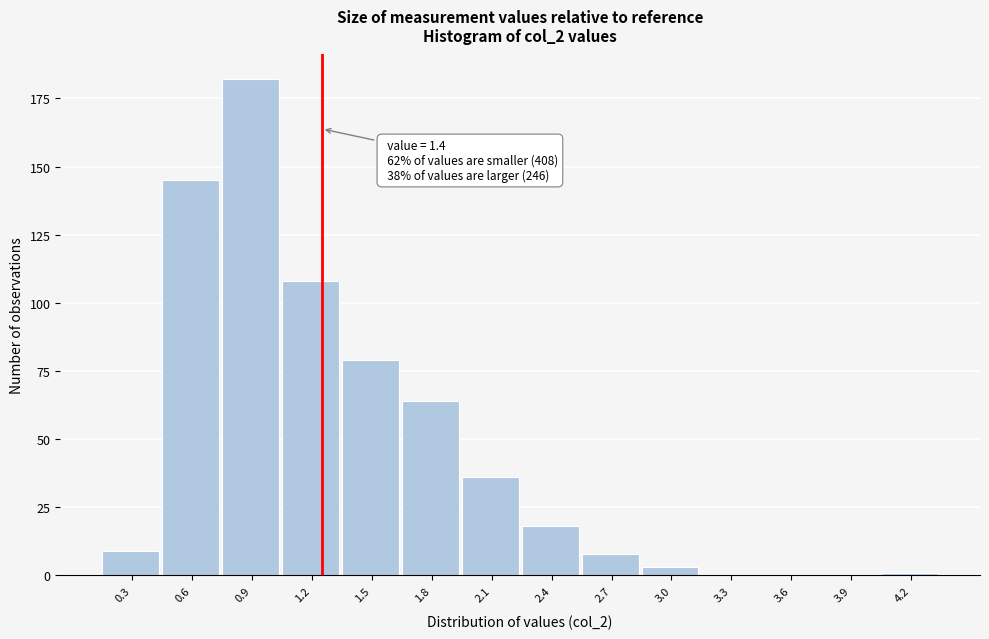

Reading left to right, extract all data points from this chart.

0.3=9	0.6=145	0.9=182	1.2=108	1.5=79	1.8=64	2.1=36	2.4=18	2.7=8	3.0=3	3.3=0	3.6=0	3.9=0	4.2=1